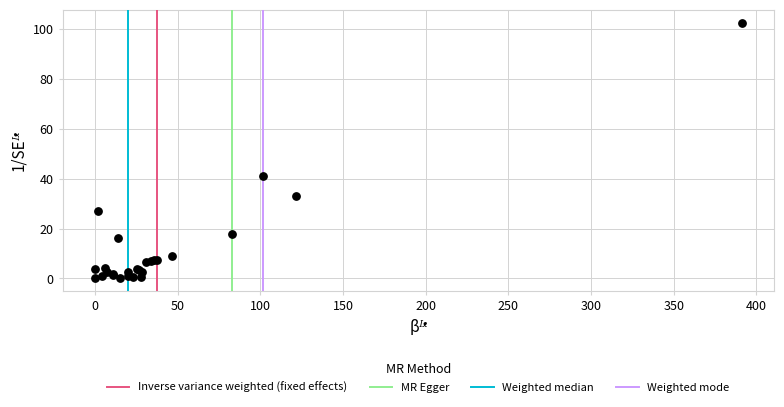

What Y value in the scatter plot is closest to 51?

40.9